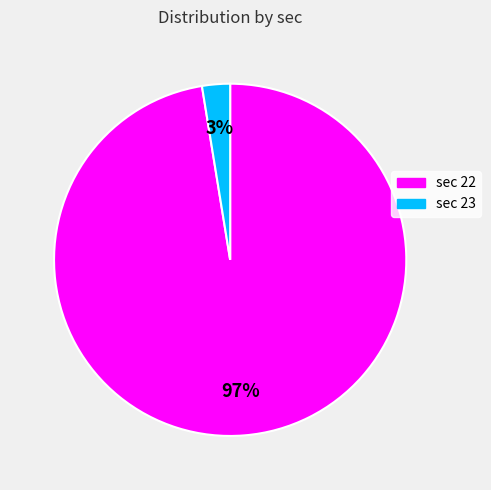

Is there a majority slice in this chart?

Yes